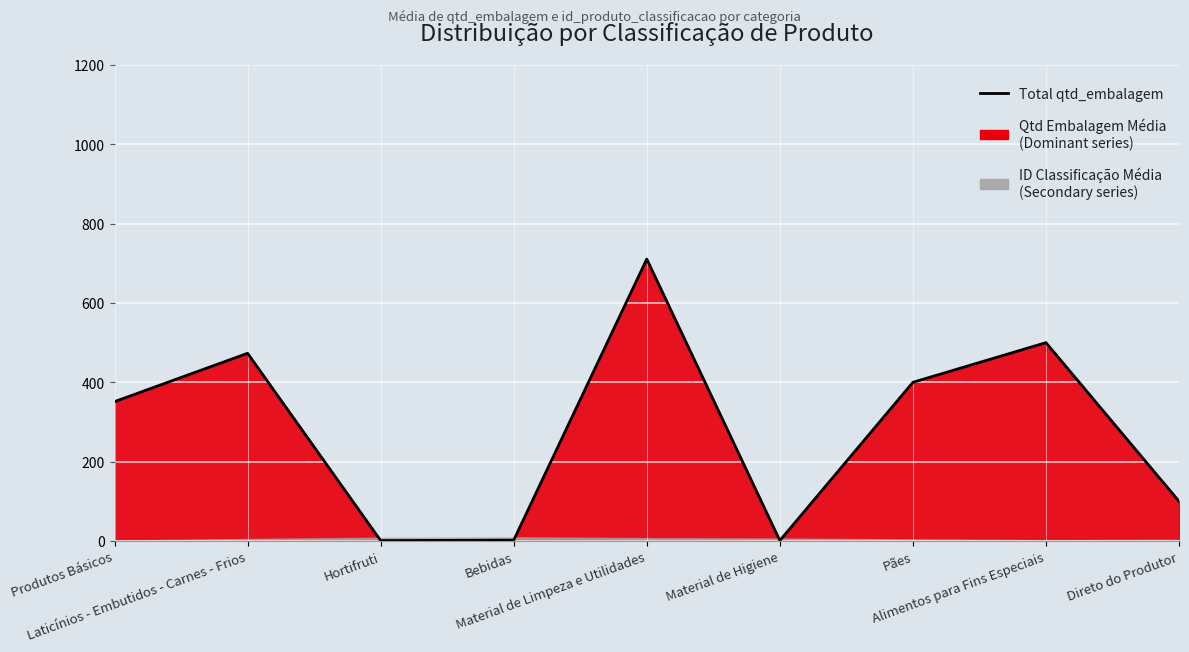

True or false: the data shows 1.0 at Material de Higiene.

True